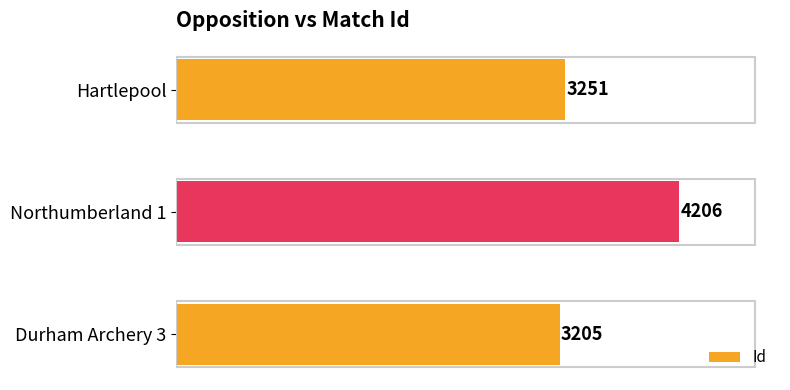

Is it true that the value at Northumberland 1 is 4206?

True